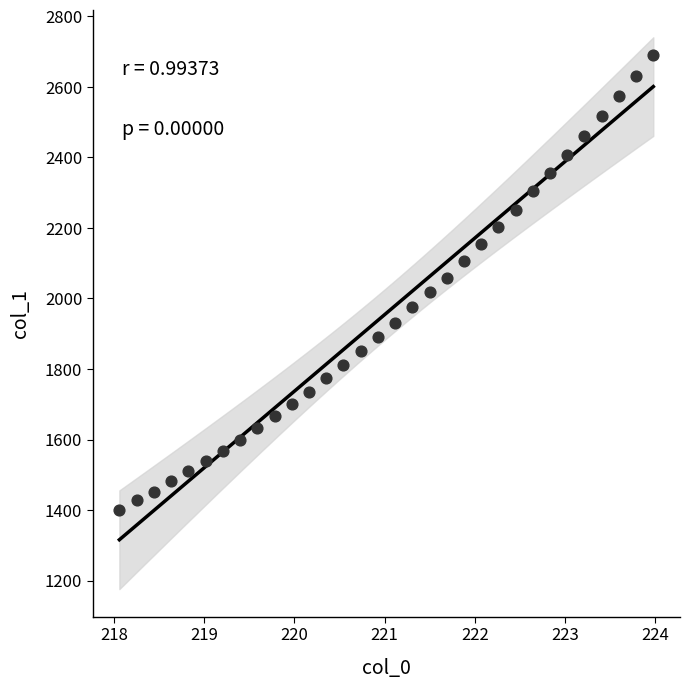

What is the range of X values (max minus min)?

5.9